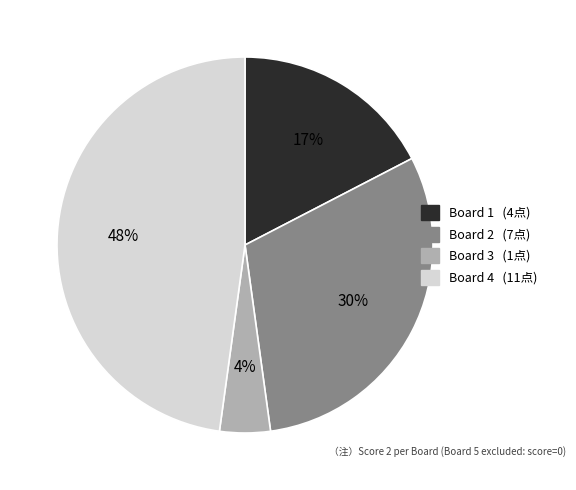

To the nearest percent, what is the average slice percentage?

25%